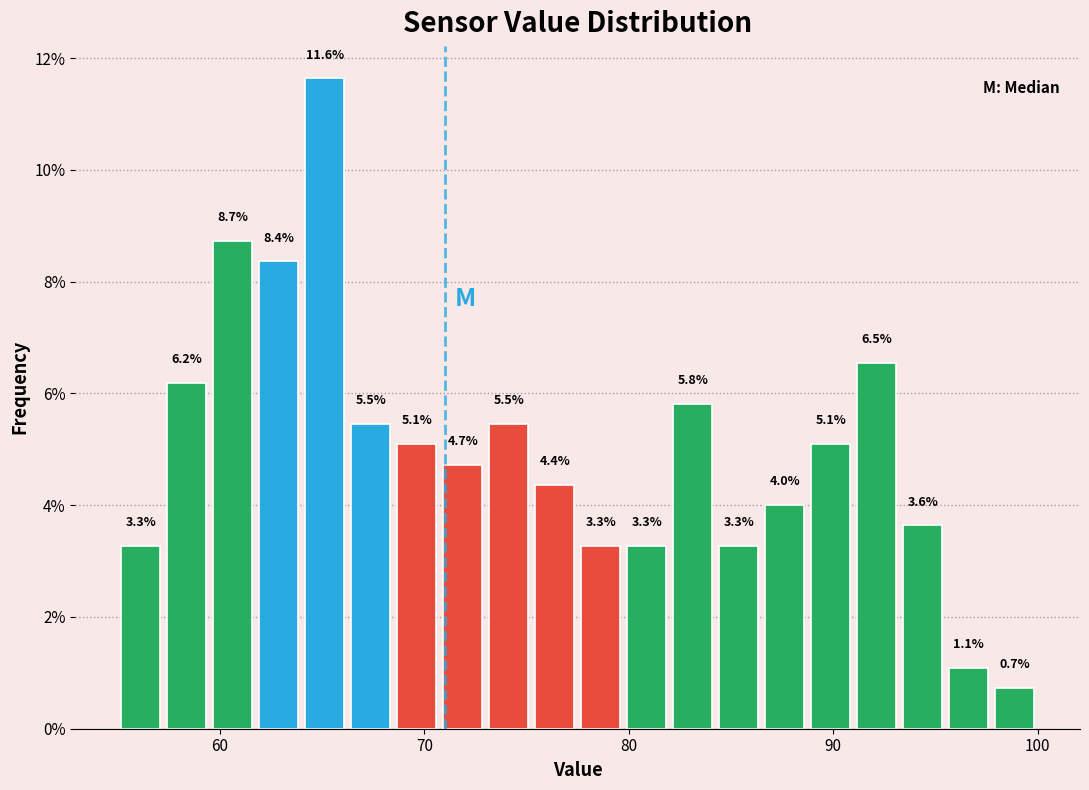

Around what value on the x-axis is the tallest bar? Give the approximate position of its centre, as read against the axis.

65